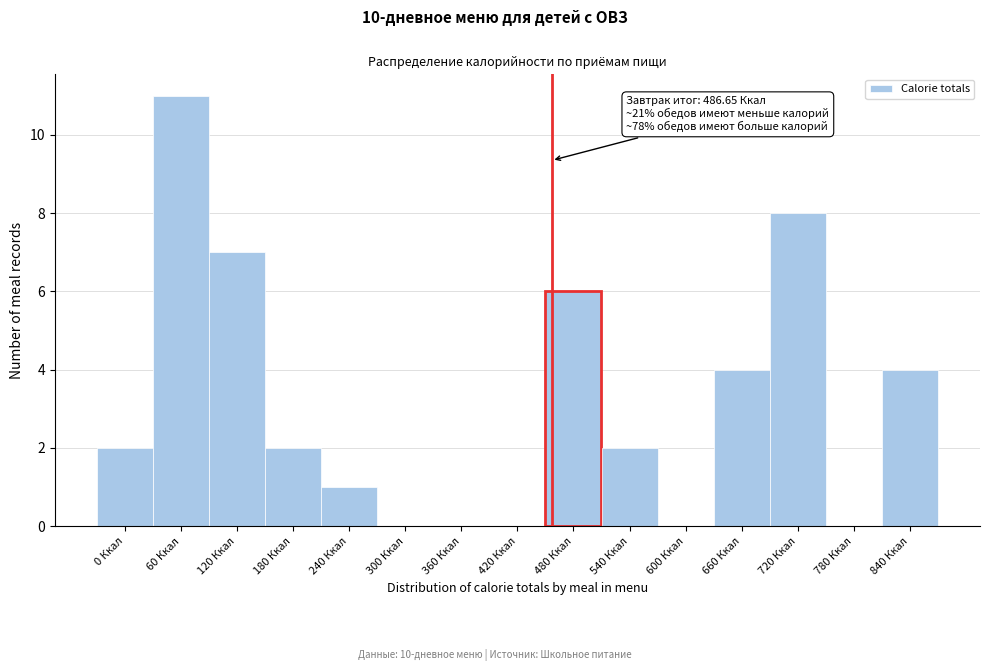

Reading left to right, extract all data points from this chart.

0 Ккал=2	60 Ккал=11	120 Ккал=7	180 Ккал=2	240 Ккал=1	300 Ккал=0	360 Ккал=0	420 Ккал=0	480 Ккал=6	540 Ккал=2	600 Ккал=0	660 Ккал=4	720 Ккал=8	780 Ккал=0	840 Ккал=4